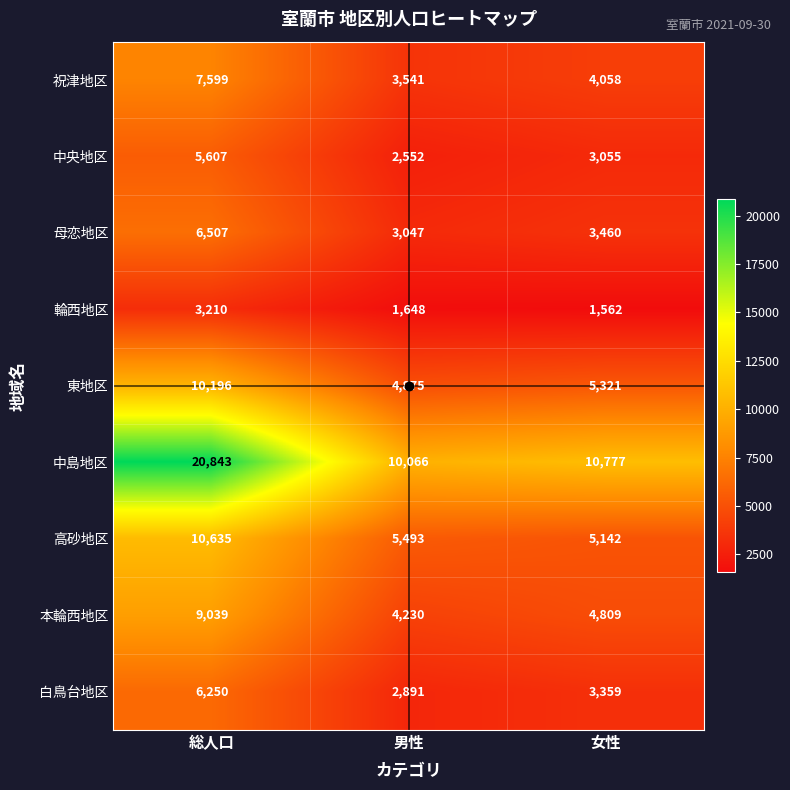

What is the sum of all 祝津地区 values?

15198